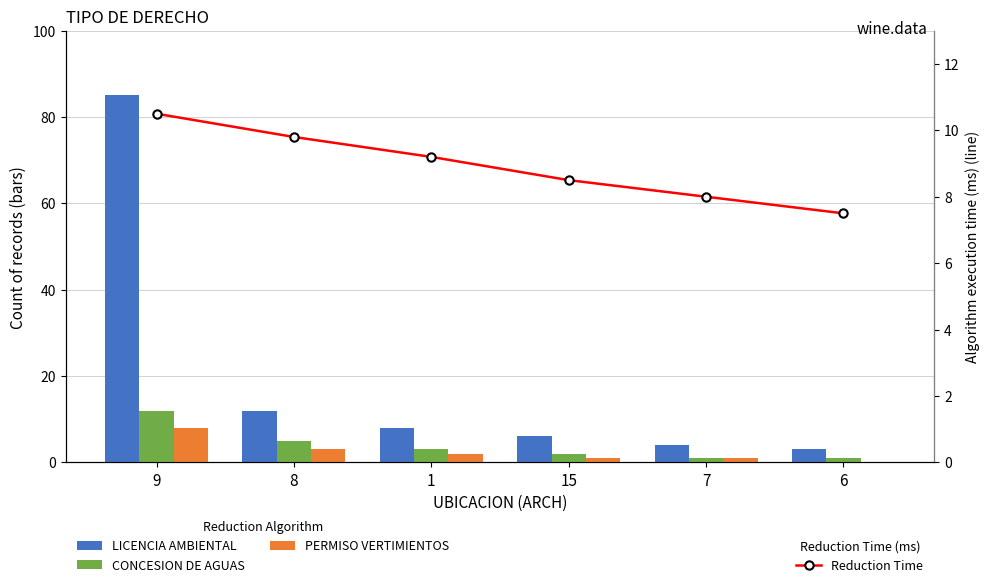

What is the total value across all series at 8?

29.8